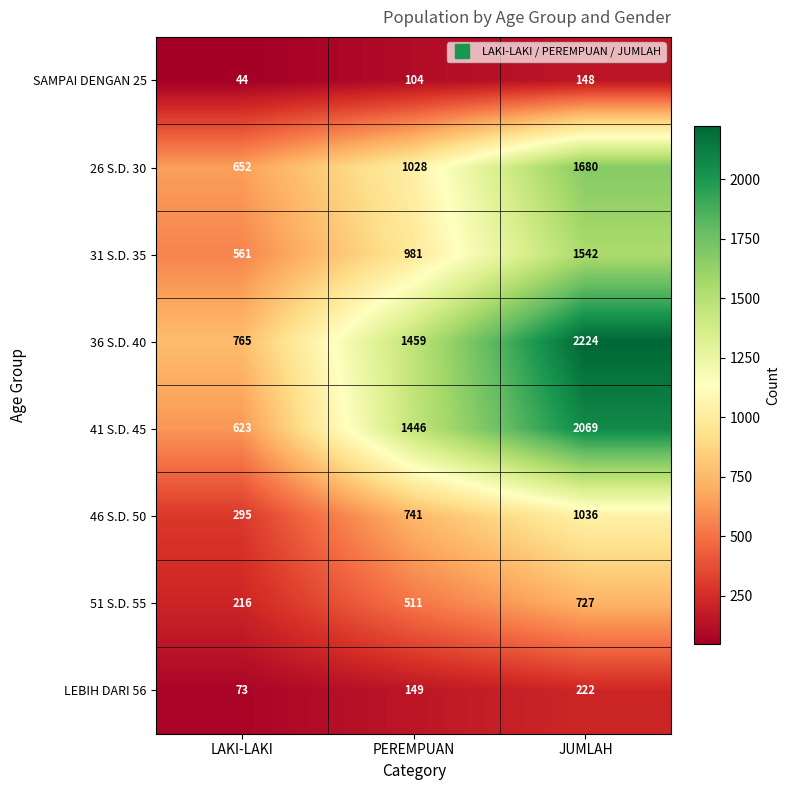

What is the difference between the second highest and minimum values in the LEBIH DARI 56 series?

76